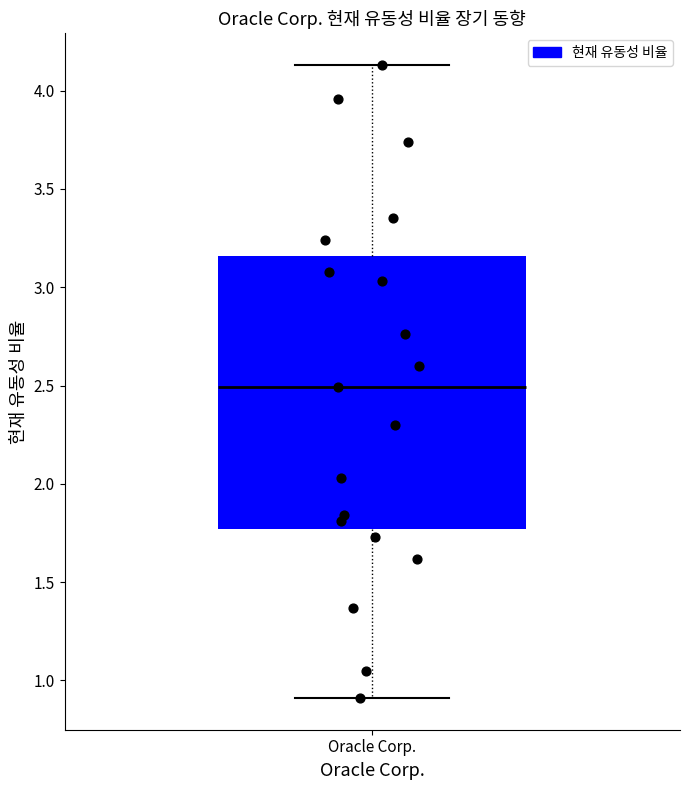

Transcribe this box plot: give where the median line is, the range the box spans, and where the two whiskers end, as read against the y-axis. The values are not printed on the chart, so give them approximately, as read against the axis.

median 2.50, box 1.75 to 3.15, whiskers 0.90 to 4.15